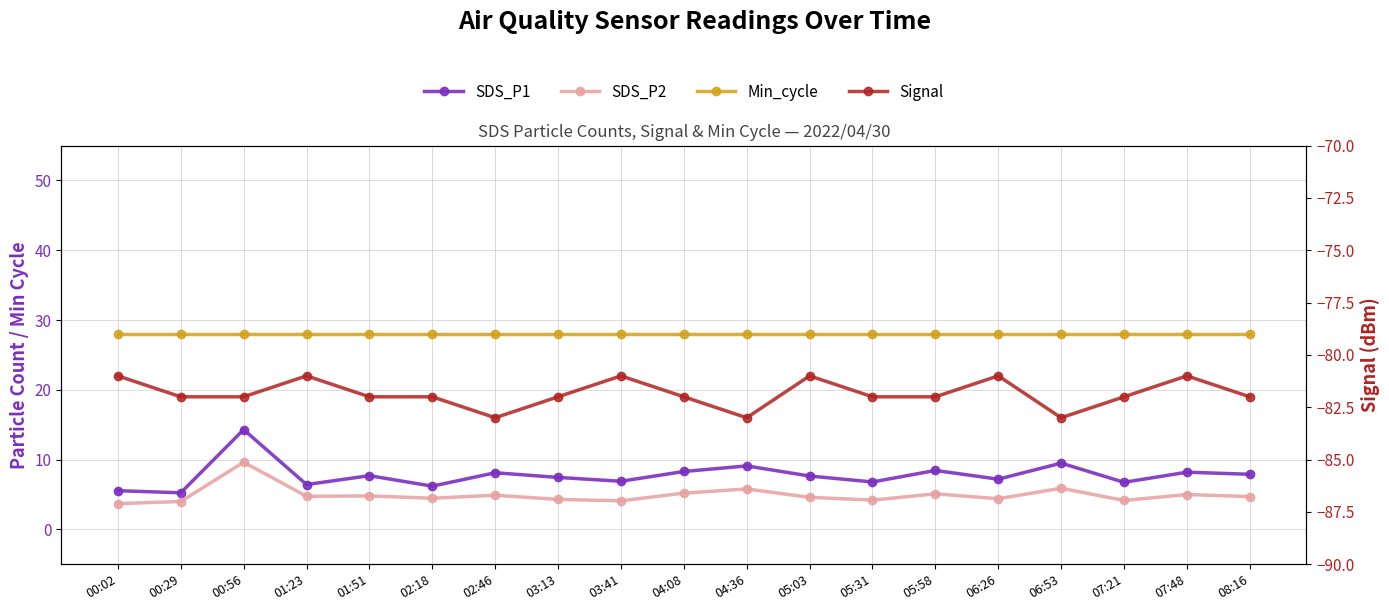

Where does the SDS_P2 series first go above 4?

00:56